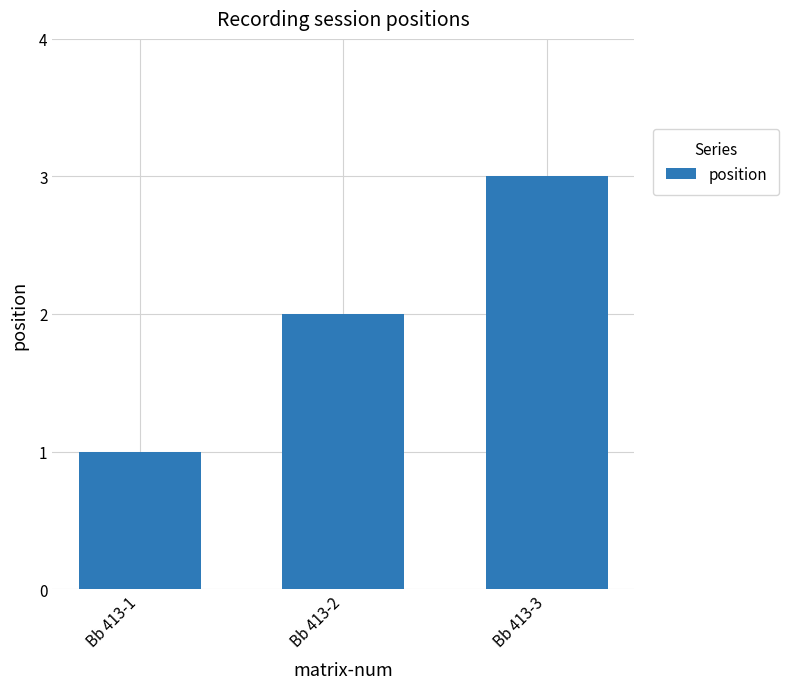

Rank the categories by value from highest to lowest.

Bb 413-3, Bb 413-2, Bb 413-1